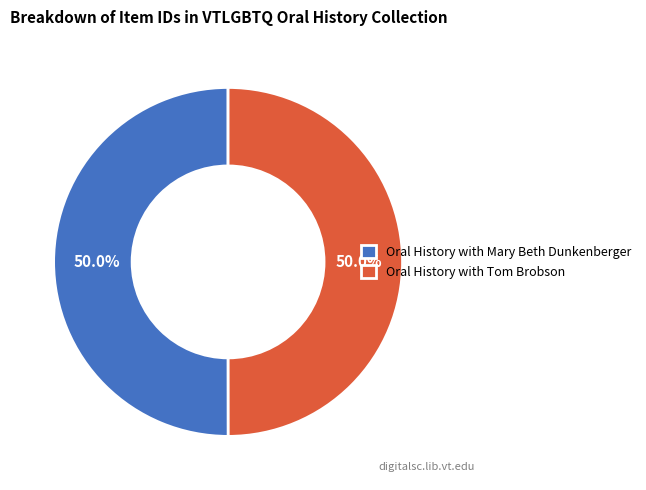

Do Oral History with Tom Brobson and Oral History with Mary Beth Dunkenberger together represent more than half of the pie?

Yes